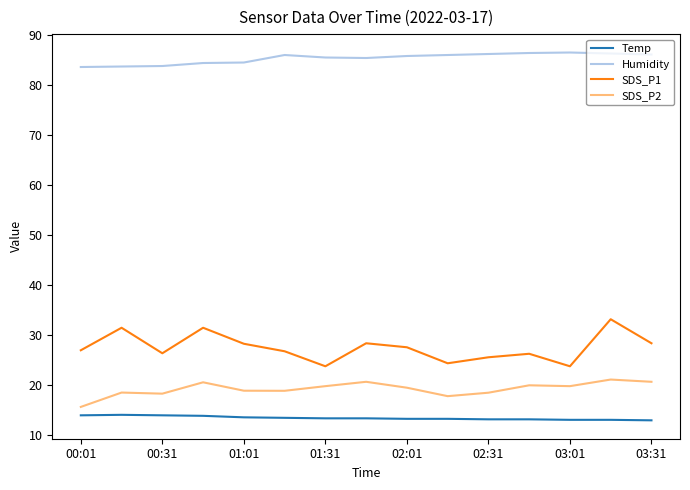

List the series in order of their peak value, highest first.

Humidity, SDS_P1, SDS_P2, Temp